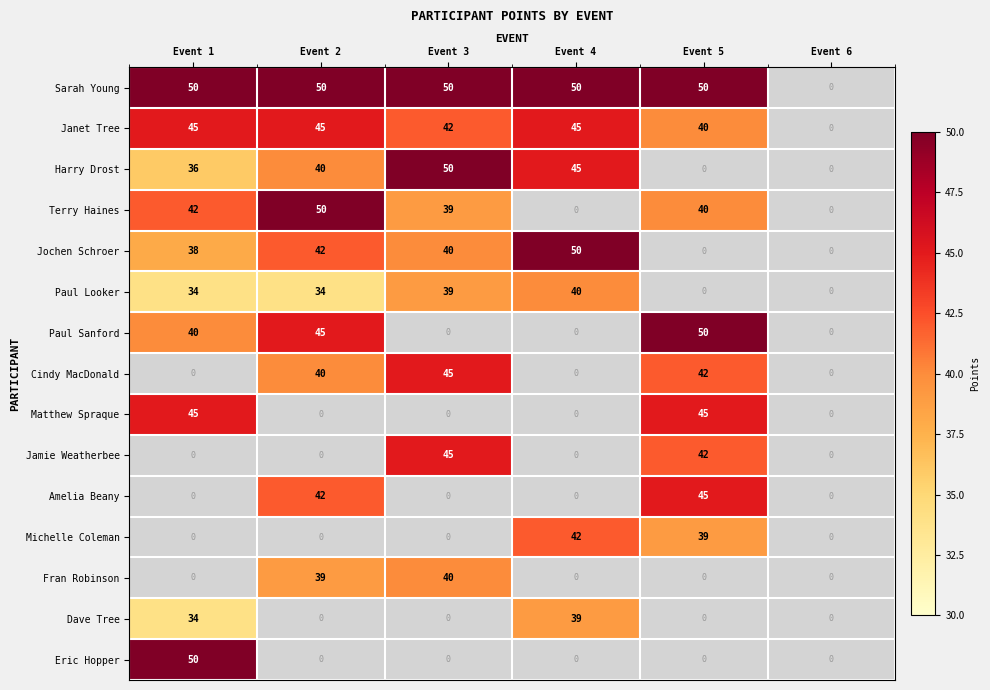

The value of Jamie Weatherbee at Event 5 is 63. True or false?

False